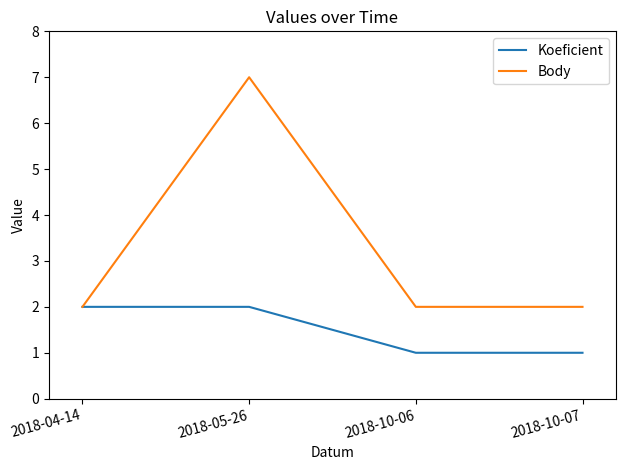

How many categories are shown in the chart?

4